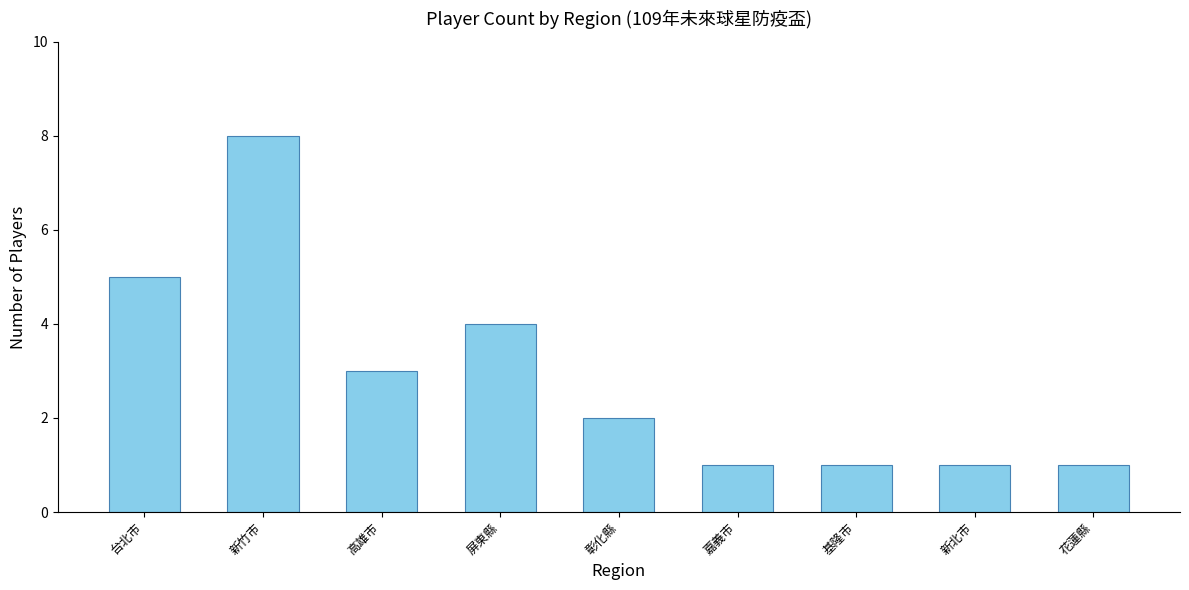

How many bars are there in total?

9